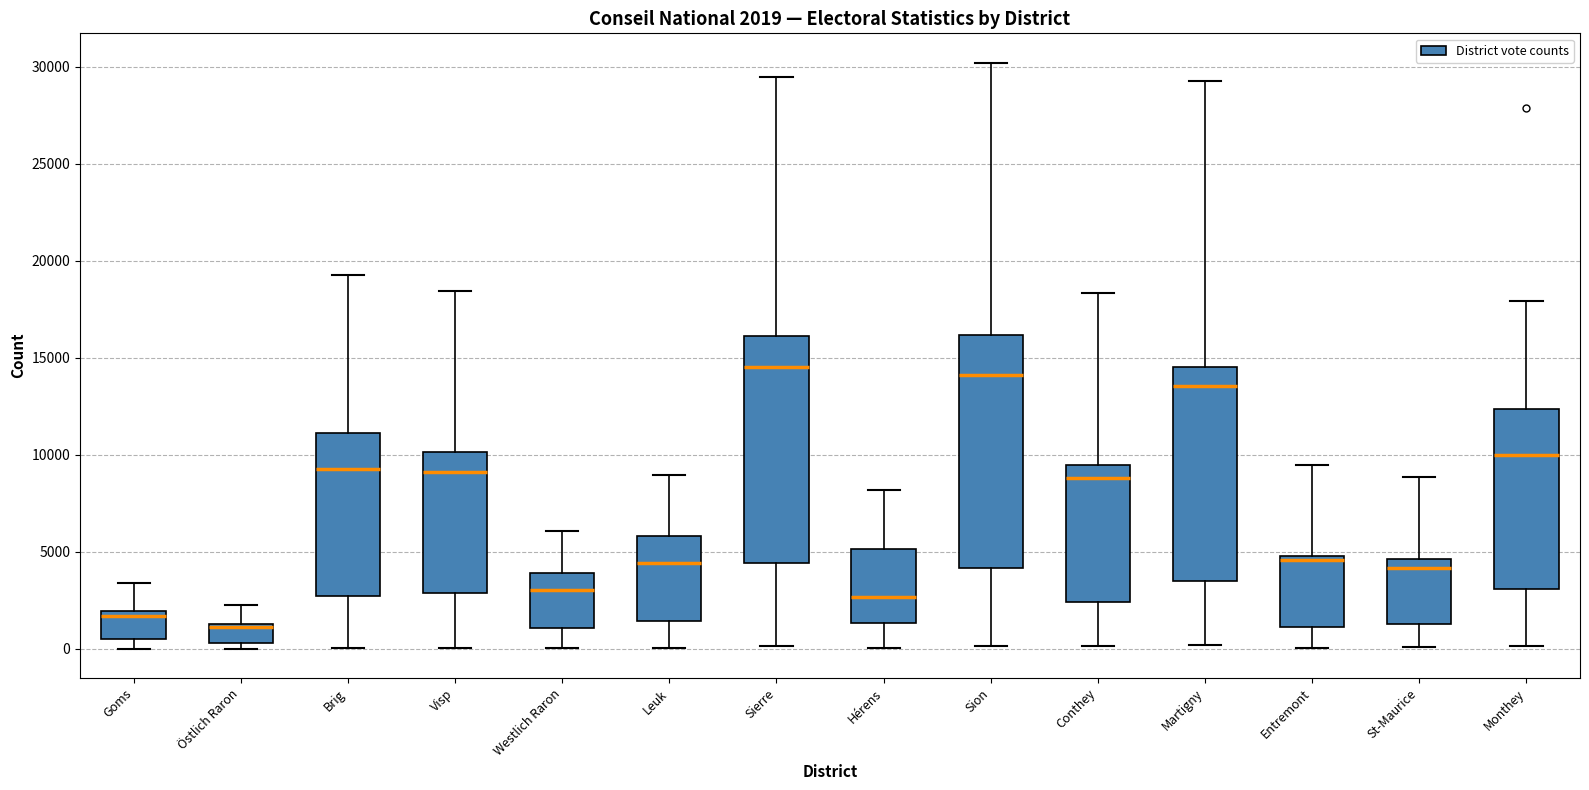

Which box has the lowest median line?

Östlich Raron